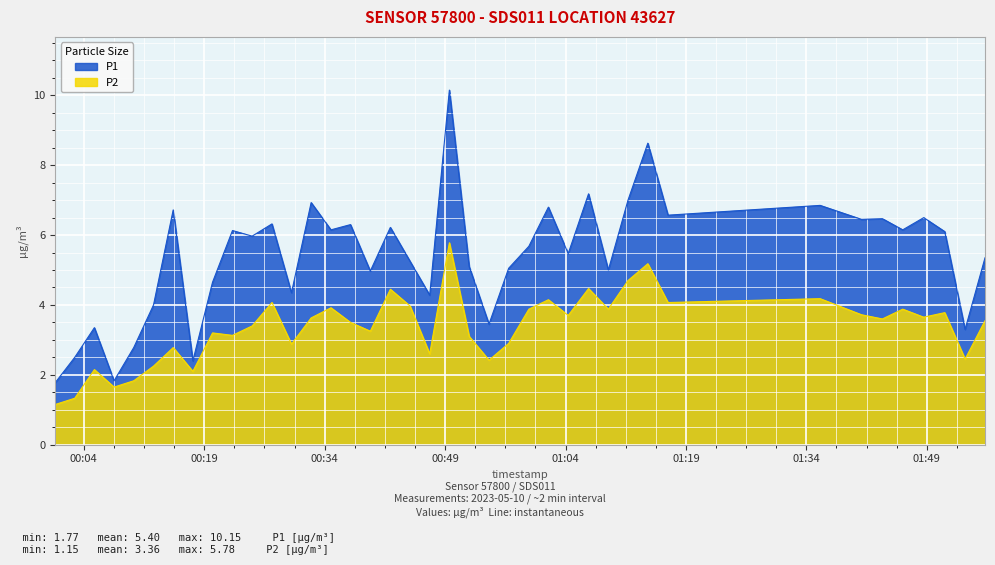

In P2, how many points are lower than both neighbors (excluding endpoints)?

13